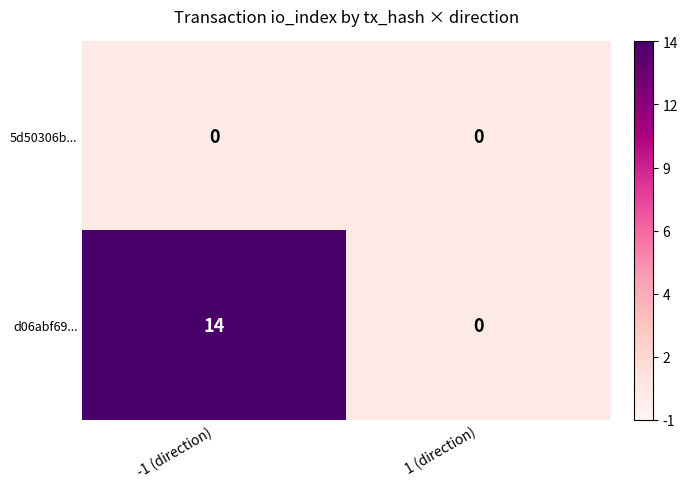

How many series are shown in this chart?

2